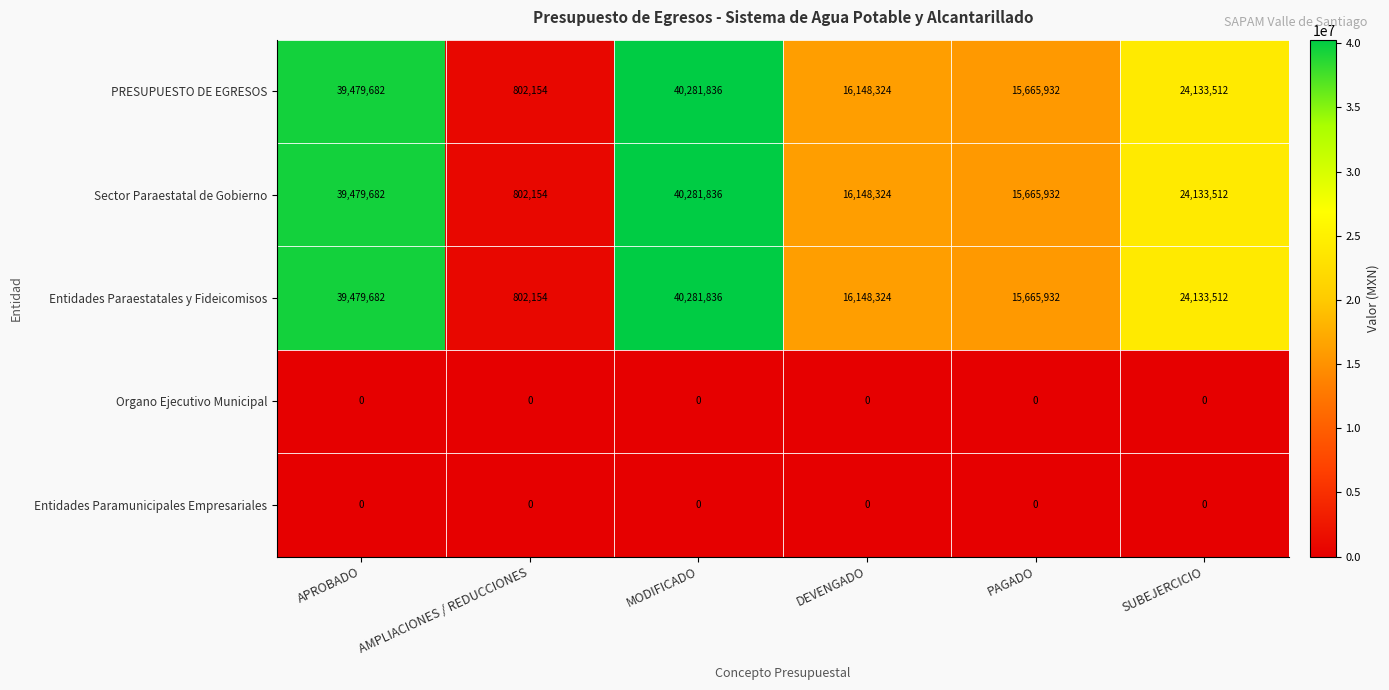

Which label corresponds to the largest value in the chart?

MODIFICADO